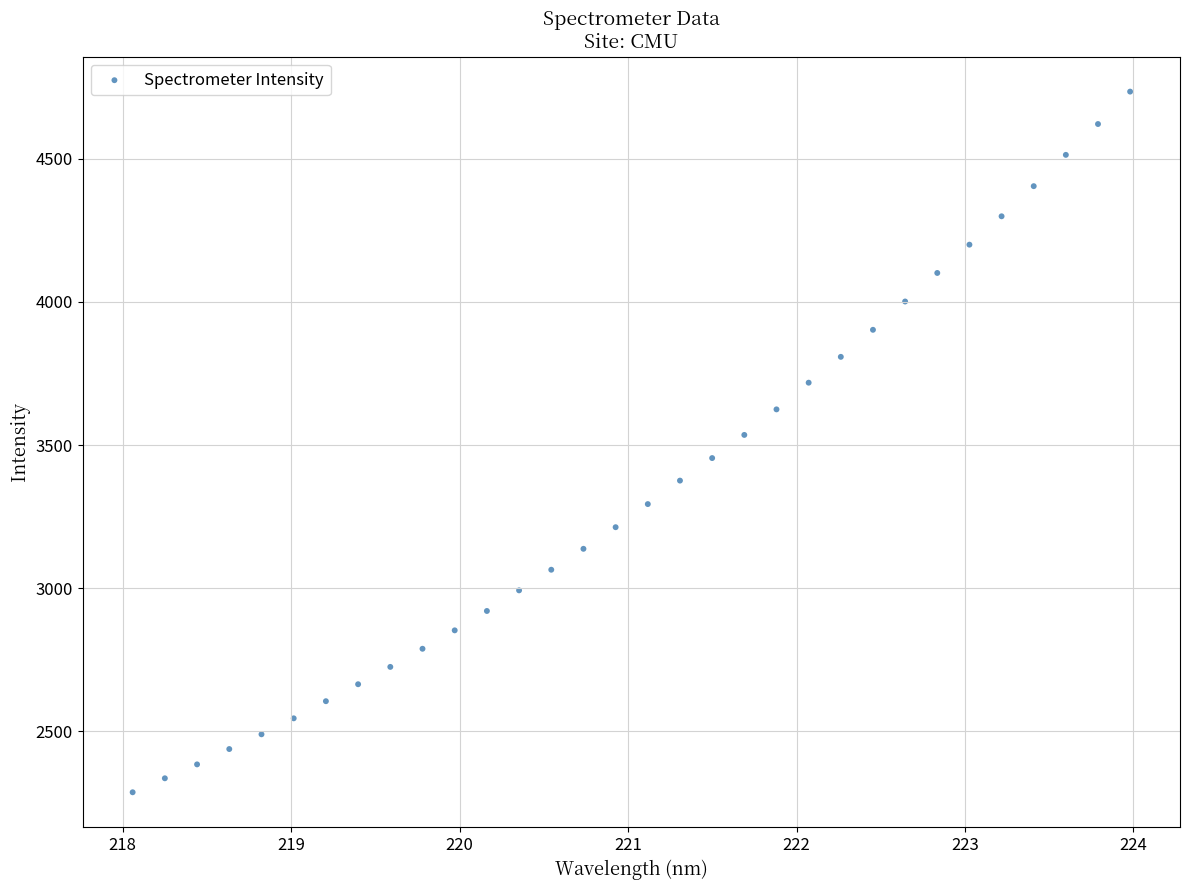

What is the range of X values (max minus min)?

5.9